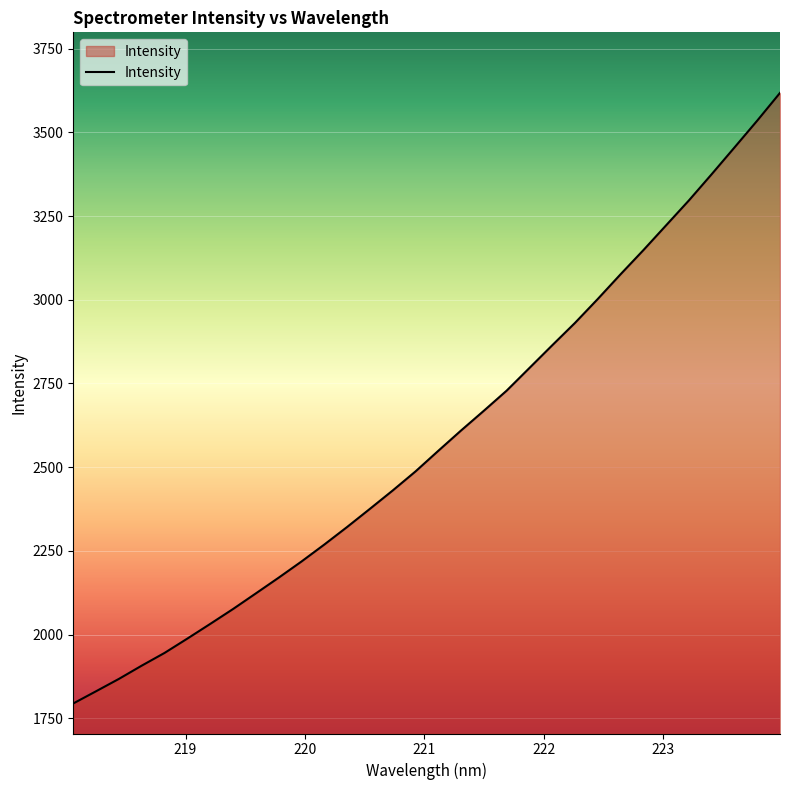

What is the difference between the maximum and minimum values?

1823.4